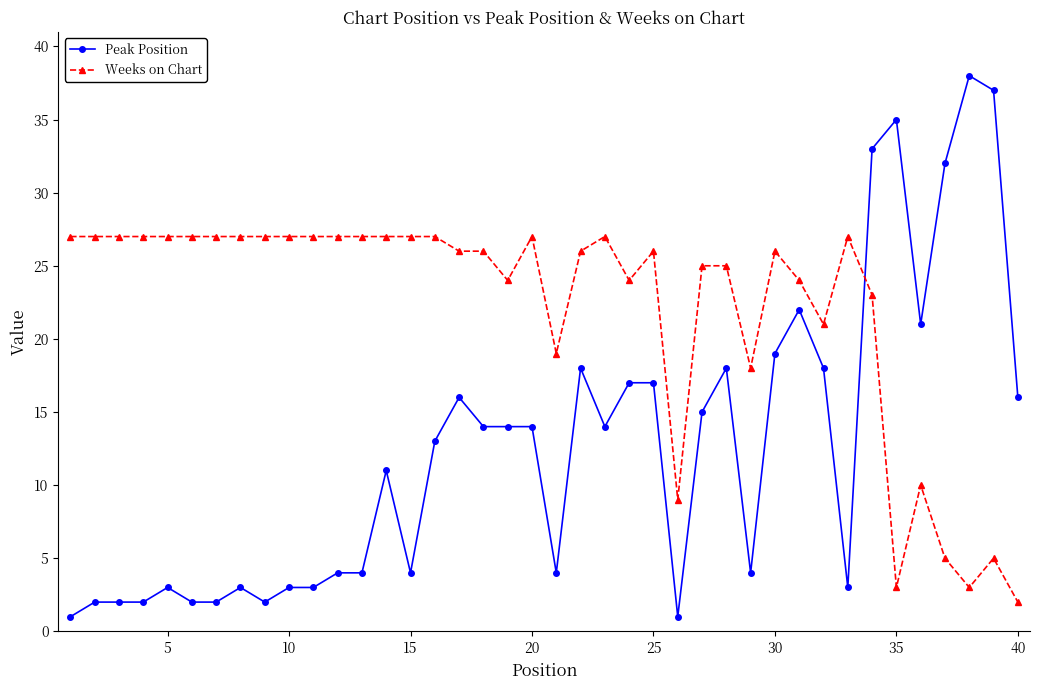

Is this an area chart (filled region under the line)?

No